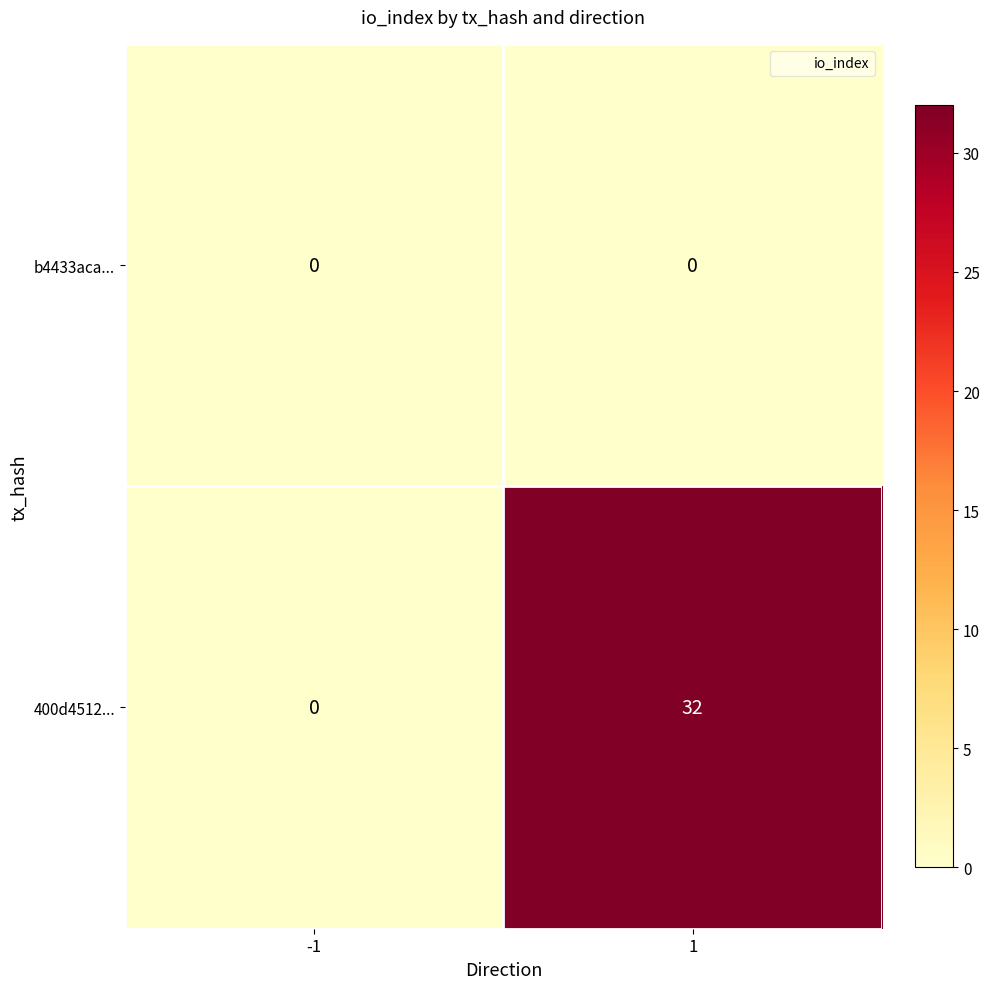

Which series has the largest total across all categories?

400d4512...